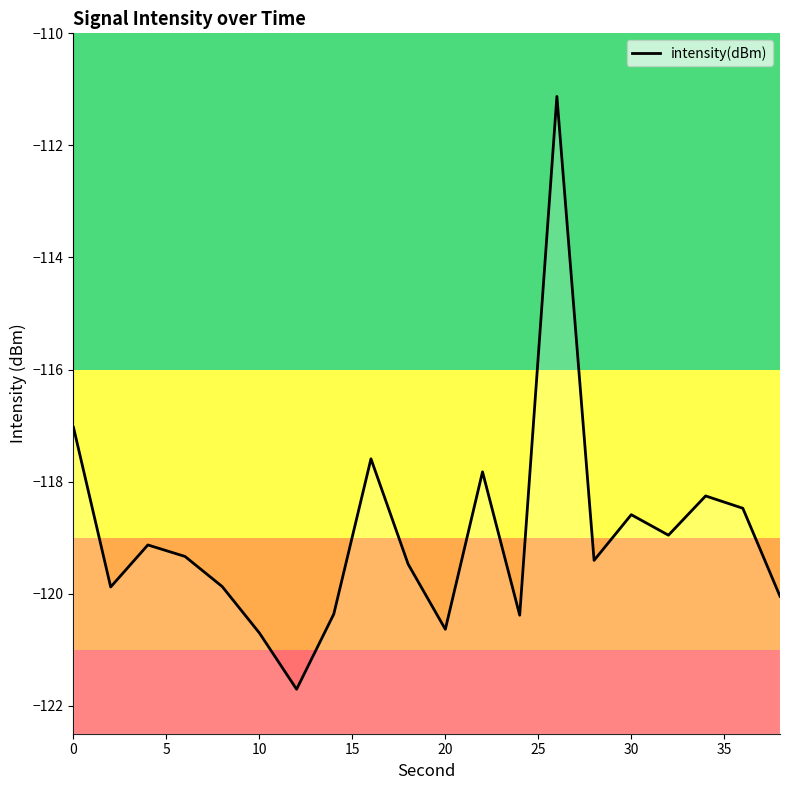

What is the minimum value shown in the chart?

-121.7